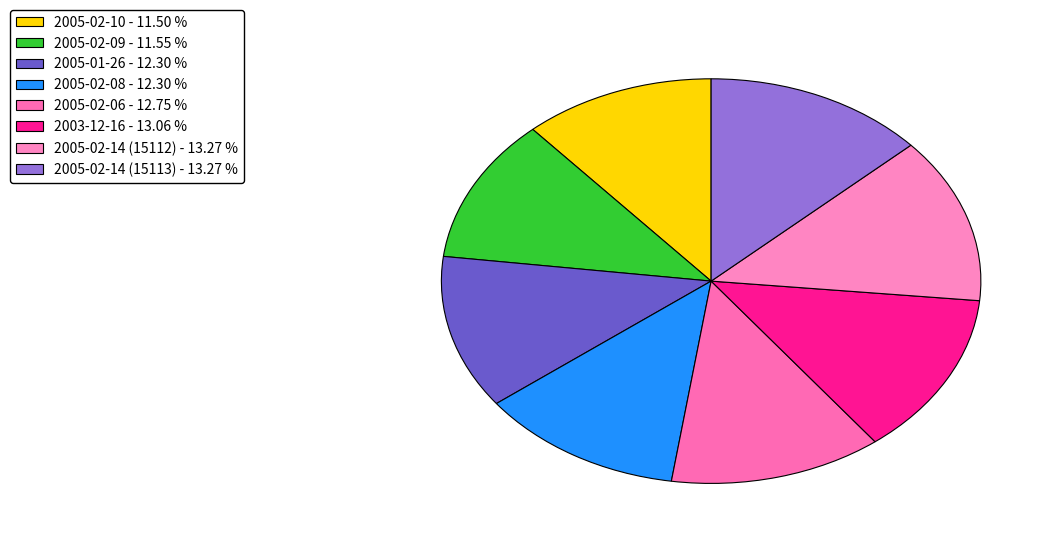

To the nearest percent, what portion does 2005-02-06 represent?

13%